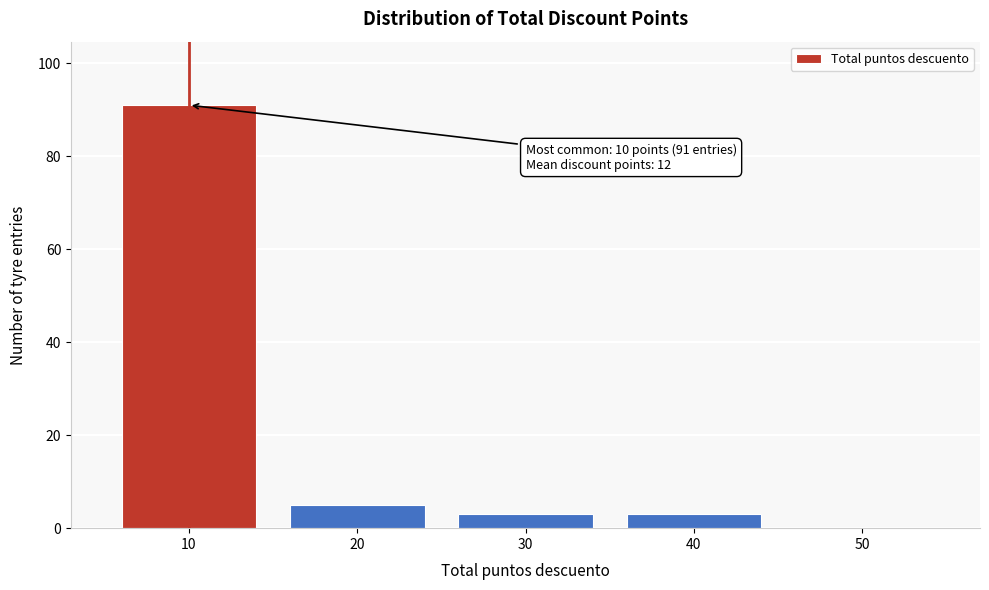

Reading left to right, extract all data points from this chart.

10=91	20=5	30=3	40=3	50=0